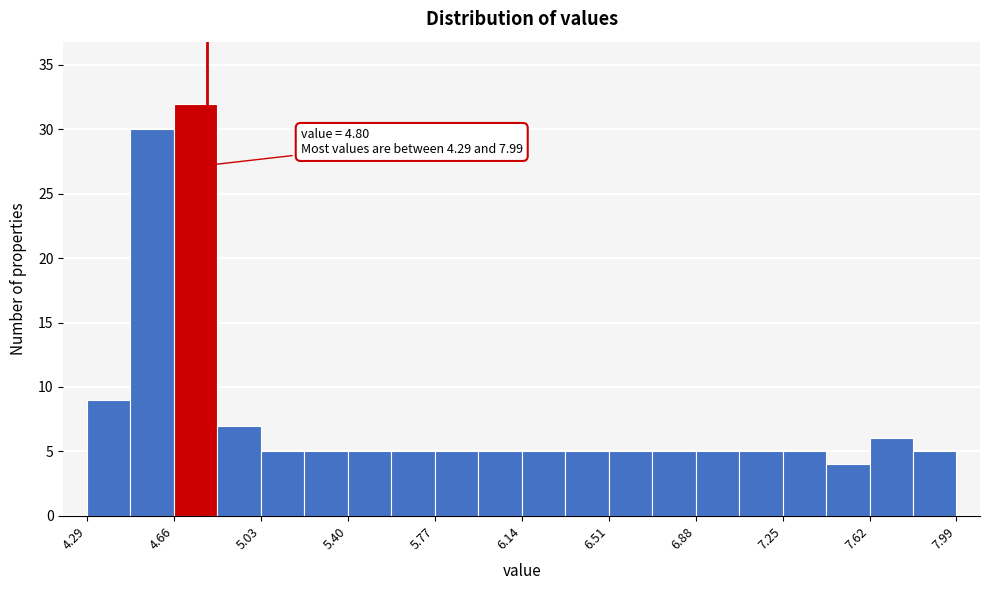

Around what value on the x-axis is the tallest bar? Give the approximate position of its centre, as read against the axis.

4.75